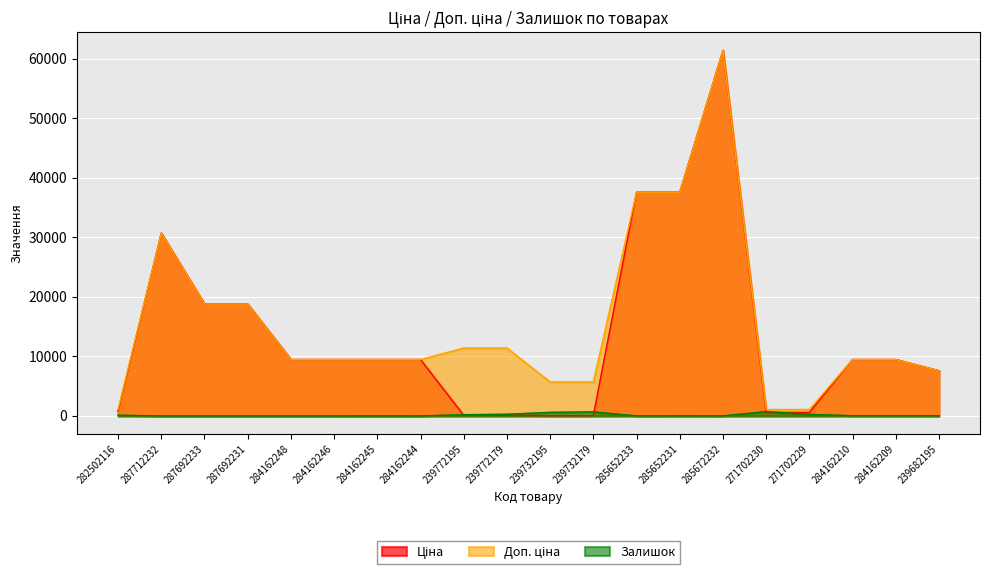

Which has a higher value, 239772195 or 239732179?

239772195